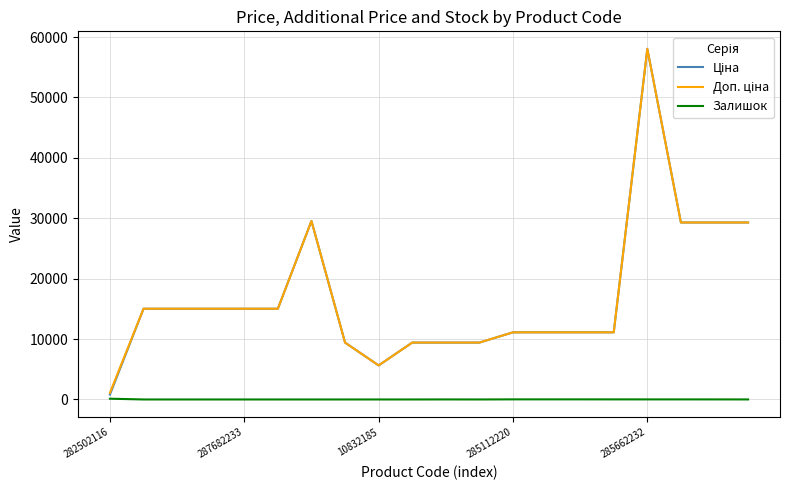

What is the greatest value displayed?

58037.0